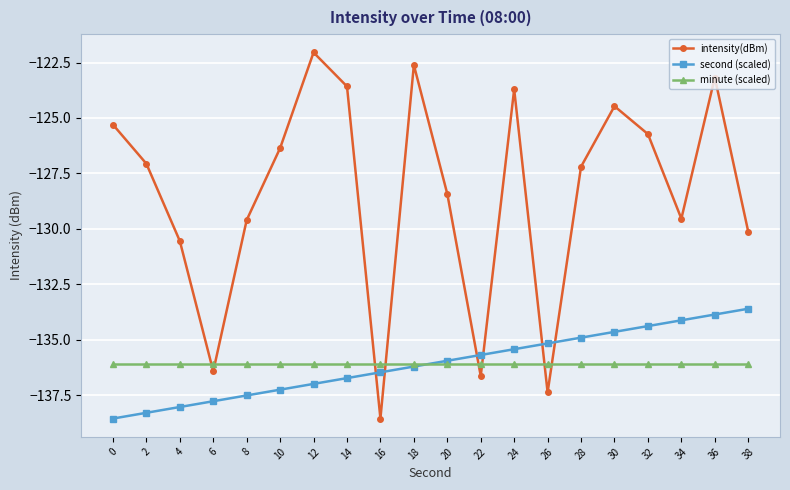

What is the total value across all series at 30?

-395.2